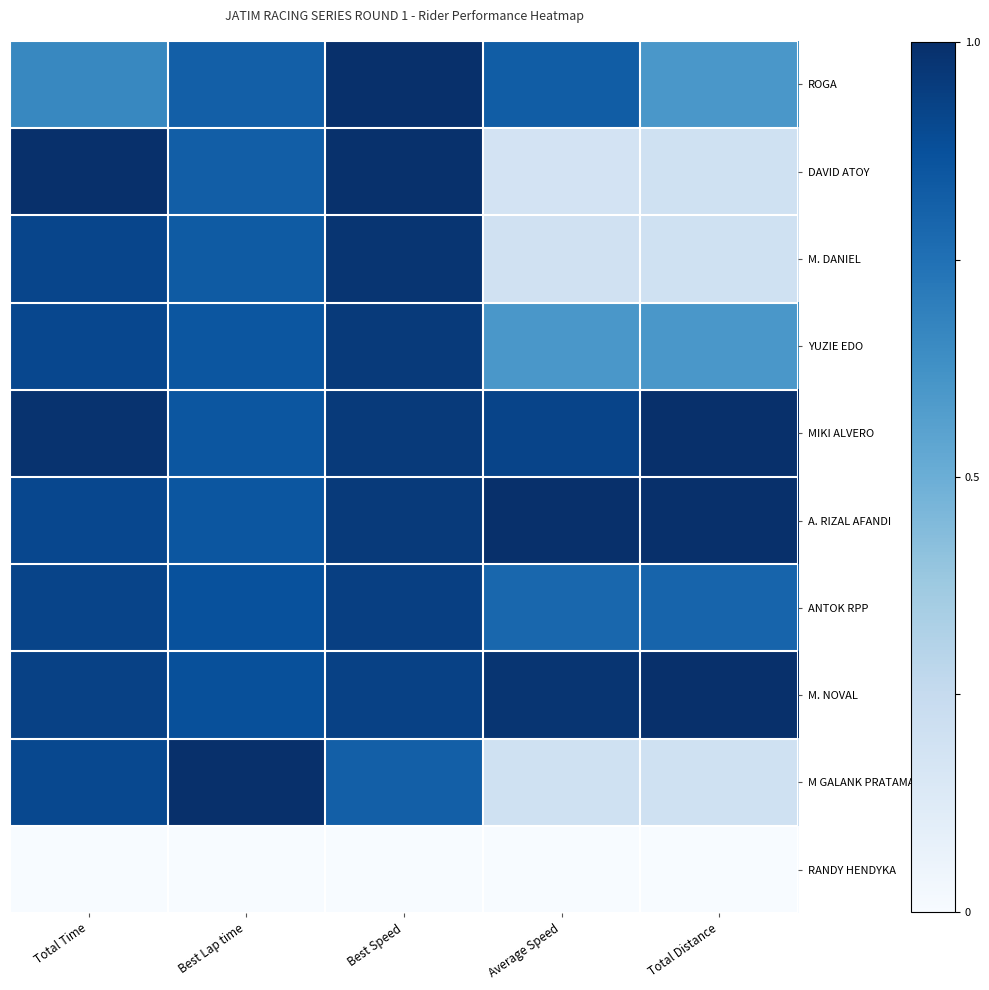

What is the total value across all series at Total Time?

8.1